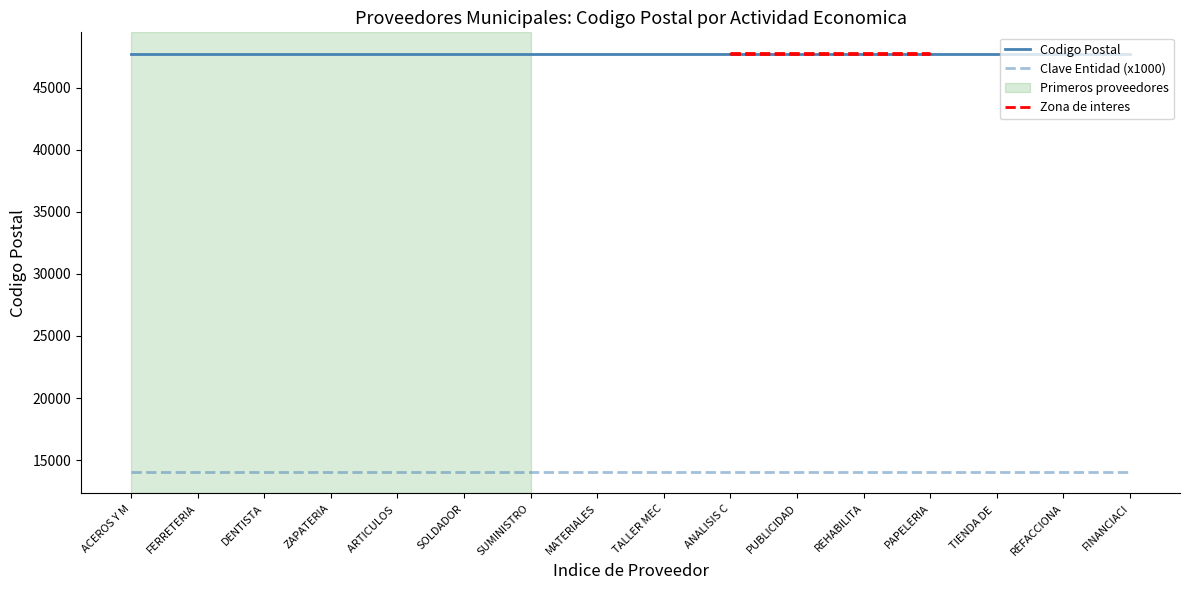

Reading right to left, what are all the values shown in this chart?

Codigo Postal: 13=47750	13=47750	13=47750	13=47750	13=47750	13=47750	13=47750	13=47750	13=47750	13=47750	13=47750	13=47750	13=47750	13=47750	13=47750	13=47750
Clave Entidad: 13=14	13=14	13=14	13=14	13=14	13=14	13=14	13=14	13=14	13=14	13=14	13=14	13=14	13=14	13=14	13=14